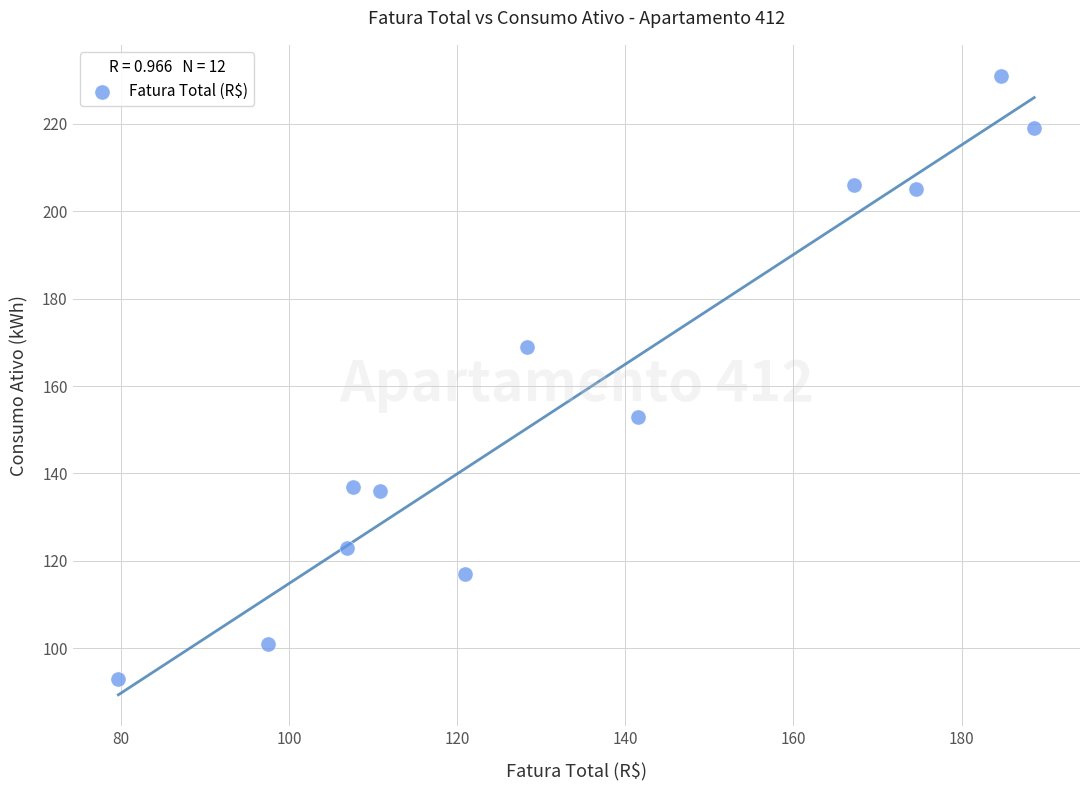

What Y value in the scatter plot is closest to 162?

169